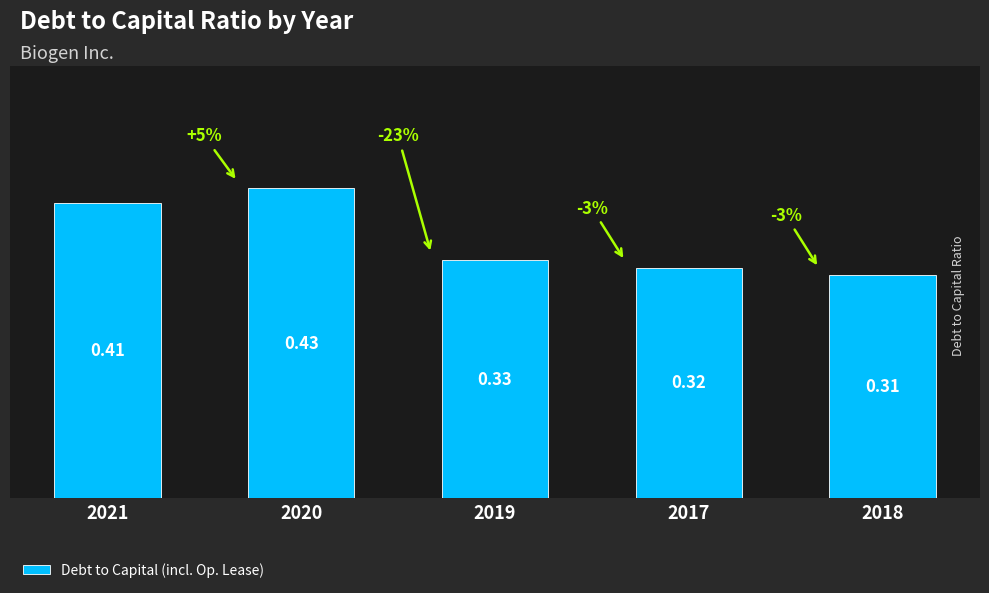

Rank the categories by value from lowest to highest.

2018, 2017, 2019, 2021, 2020